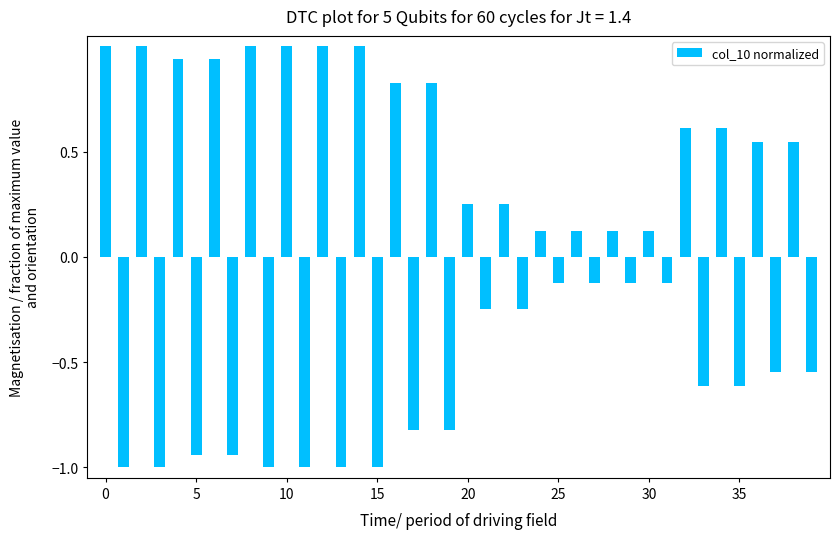

What is the smallest value displayed?

-1.0